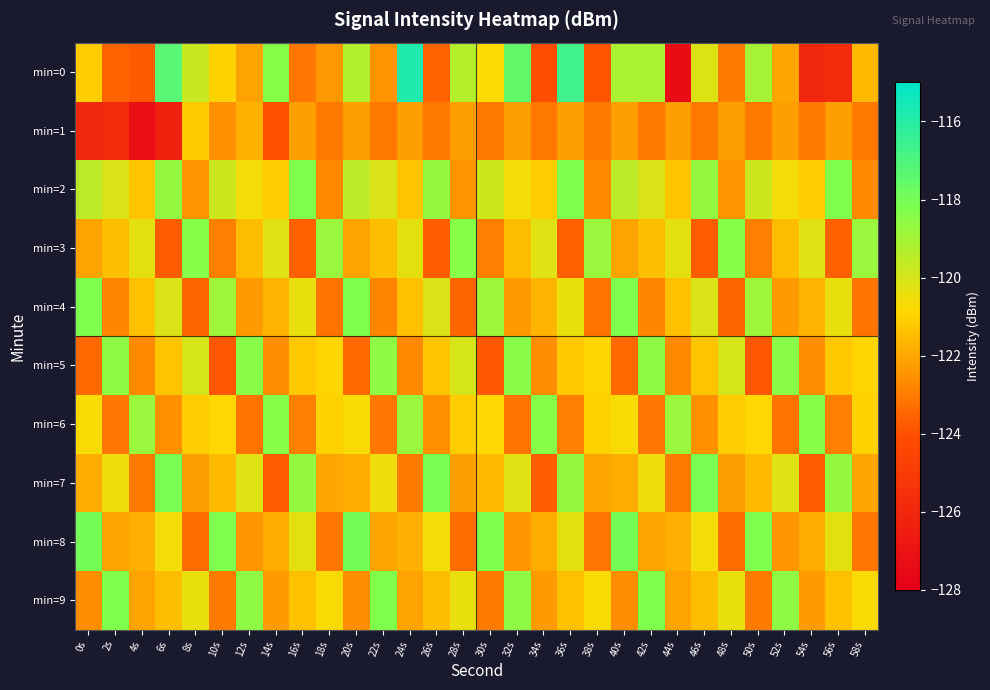

What is the smallest value displayed?

-127.3